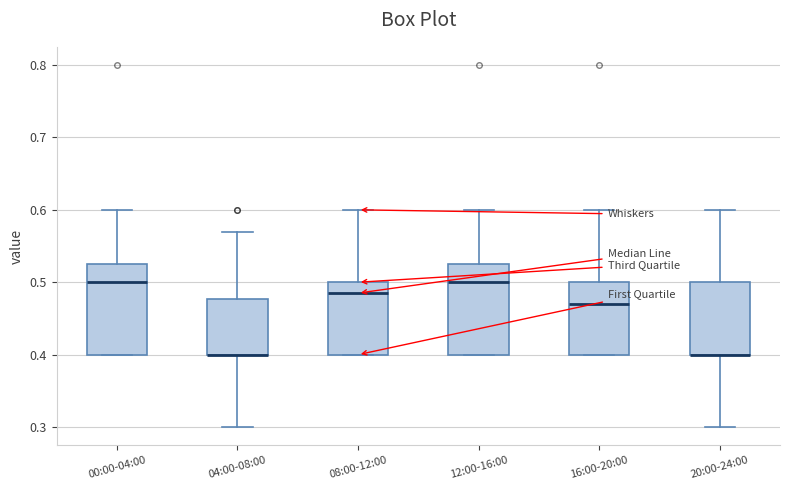

Where is the lower edge of the box for 16:00-20:00 on the y-axis? The values are not printed on the chart, so give them approximately, as read against the axis.

0.40